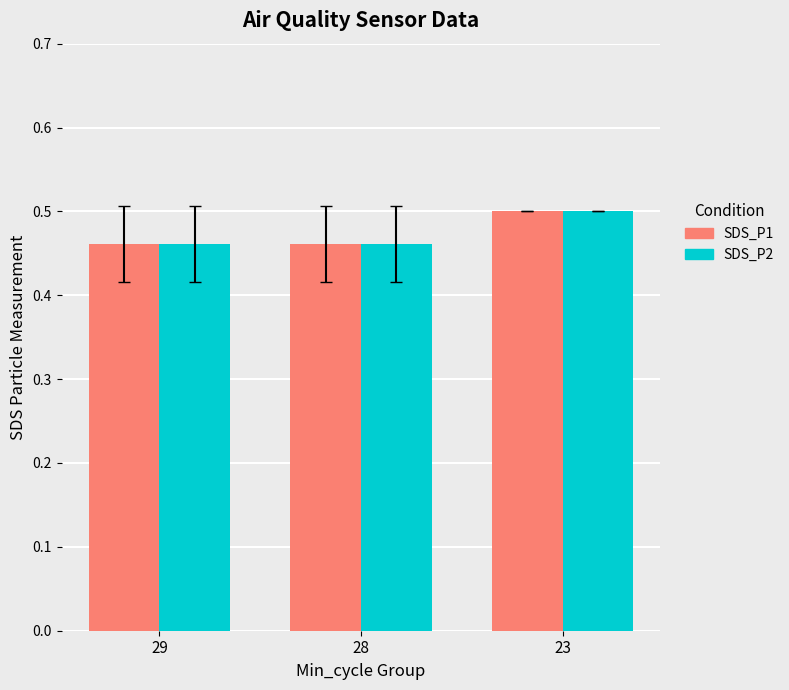

At which category does the chart reach its peak across all series?

23